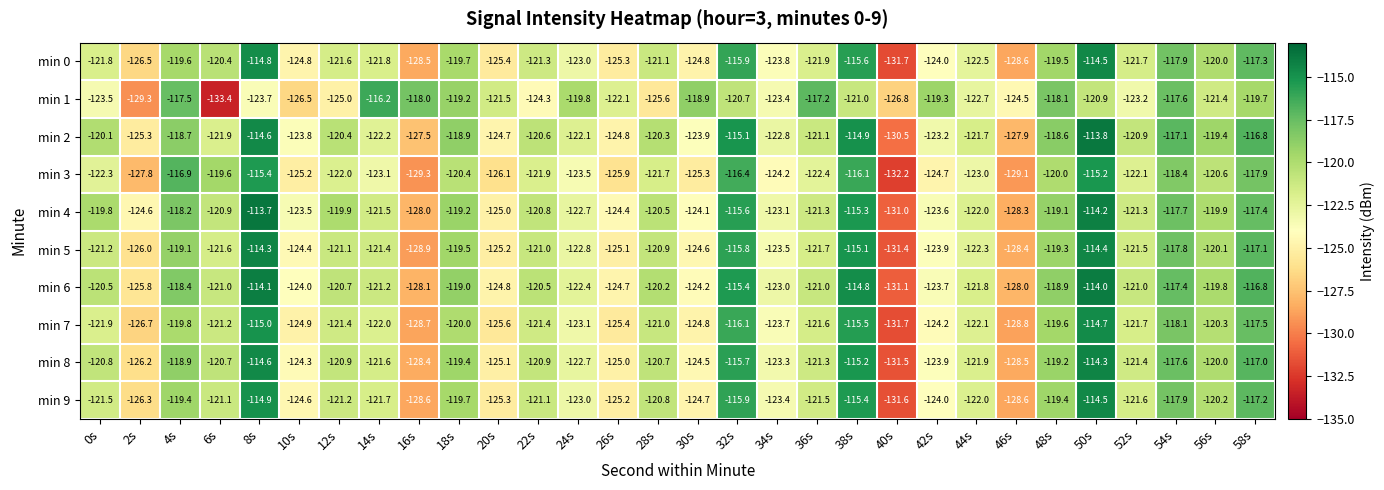

Rank the series at 28s from lowest to highest value.

min 1, min 3, min 0, min 7, min 5, min 9, min 8, min 4, min 2, min 6